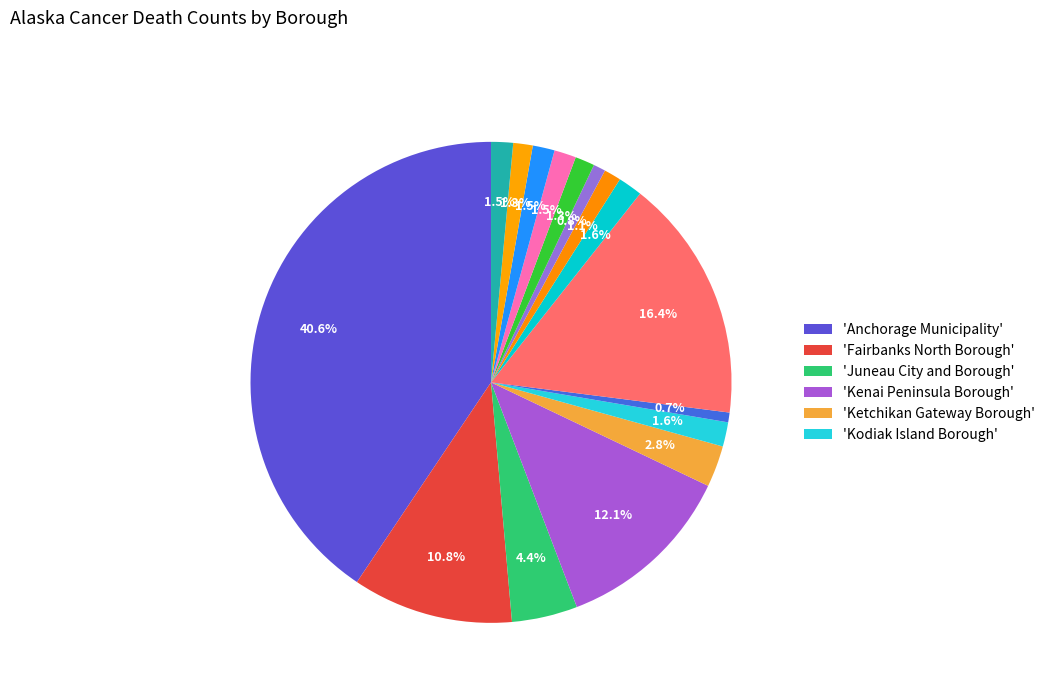

Does any single category account for the majority?

No